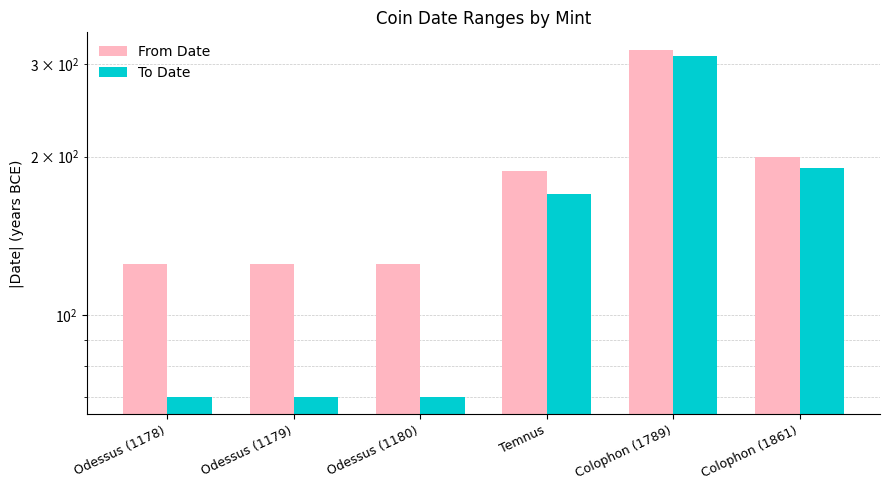

Rank the categories by From Date value from highest to lowest.

Colophon (1789), Colophon (1861), Temnus, Odessus (1178), Odessus (1179), Odessus (1180)